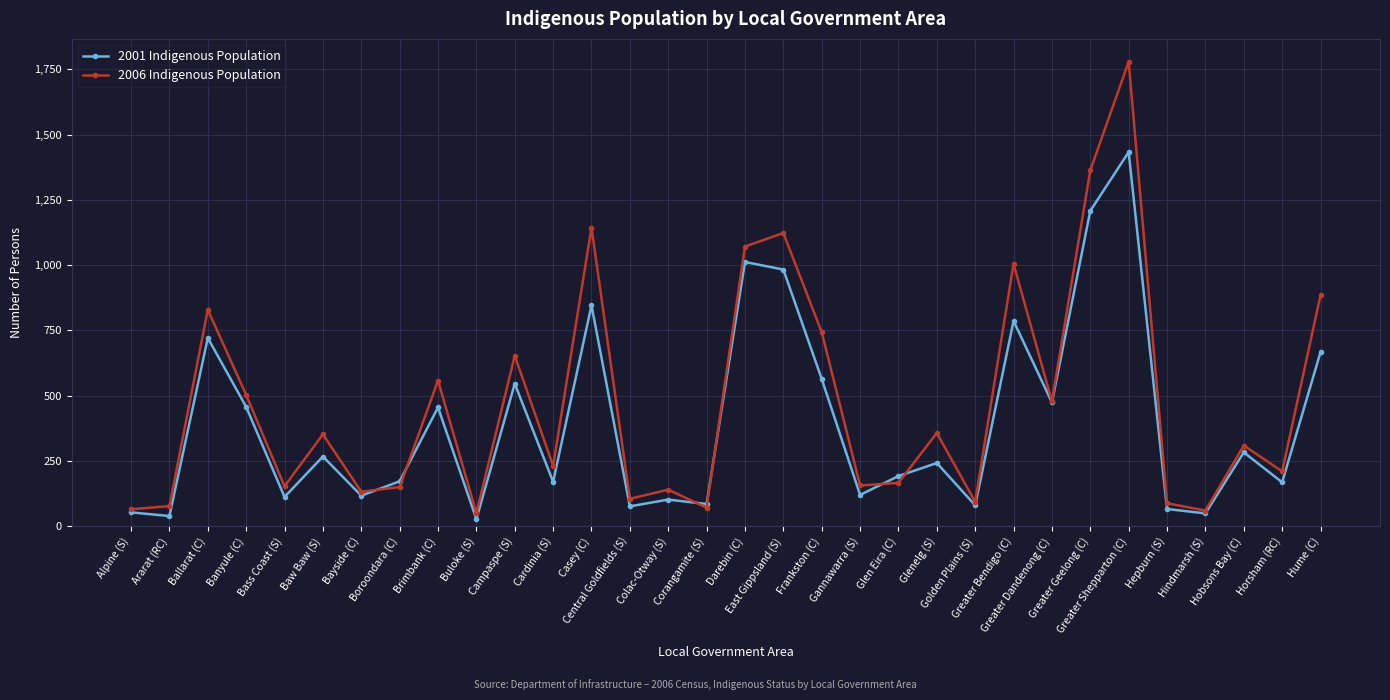

True or false: 2006 Indigenous Population and 2001 Indigenous Population cross at least once.

True